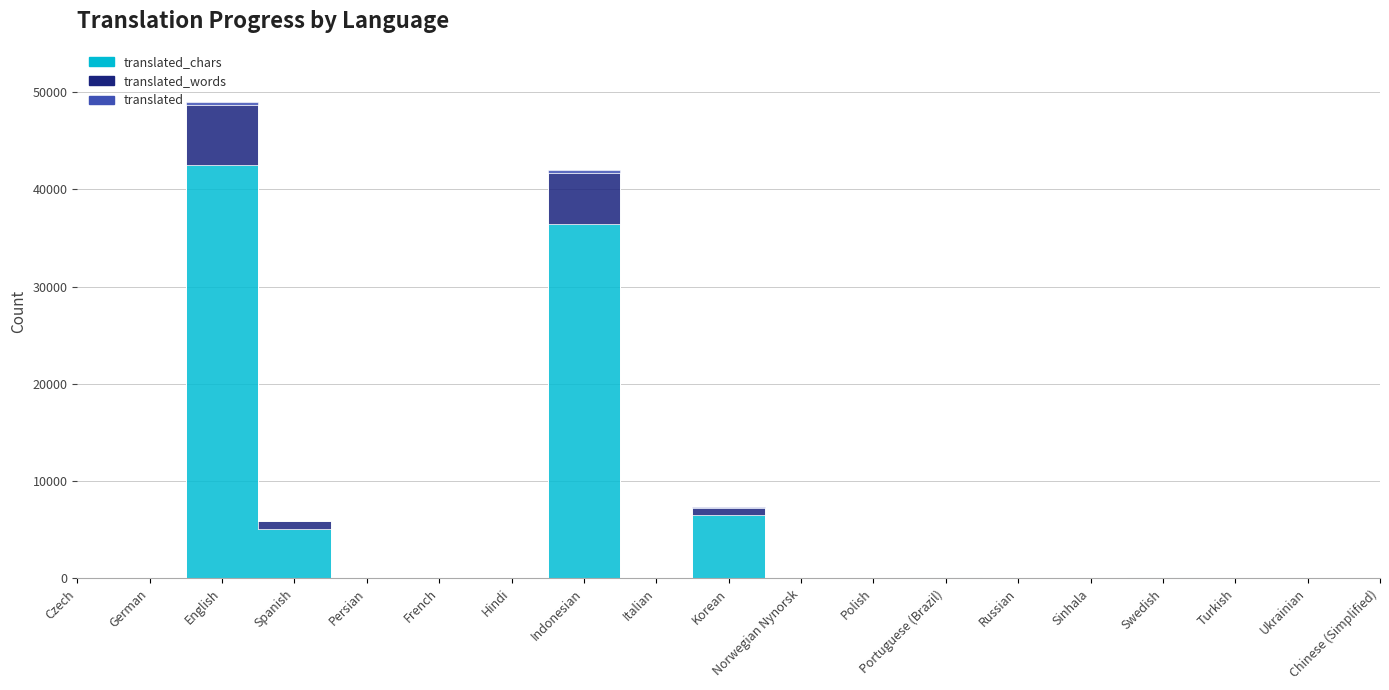

Is it true that translated_chars equals 20395 at Russian?

False